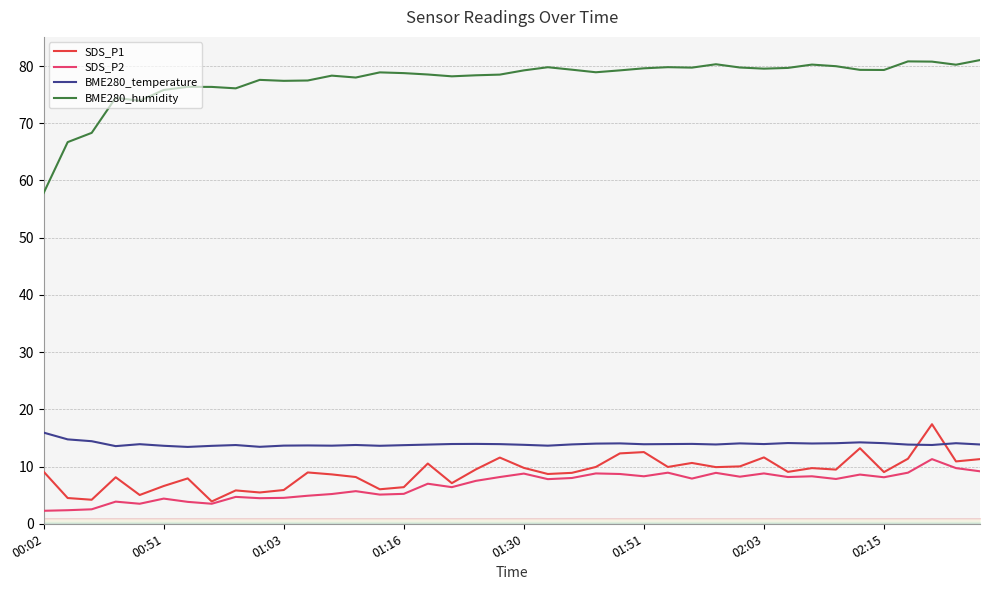

True or false: BME280_temperature and BME280_humidity cross at least once.

False